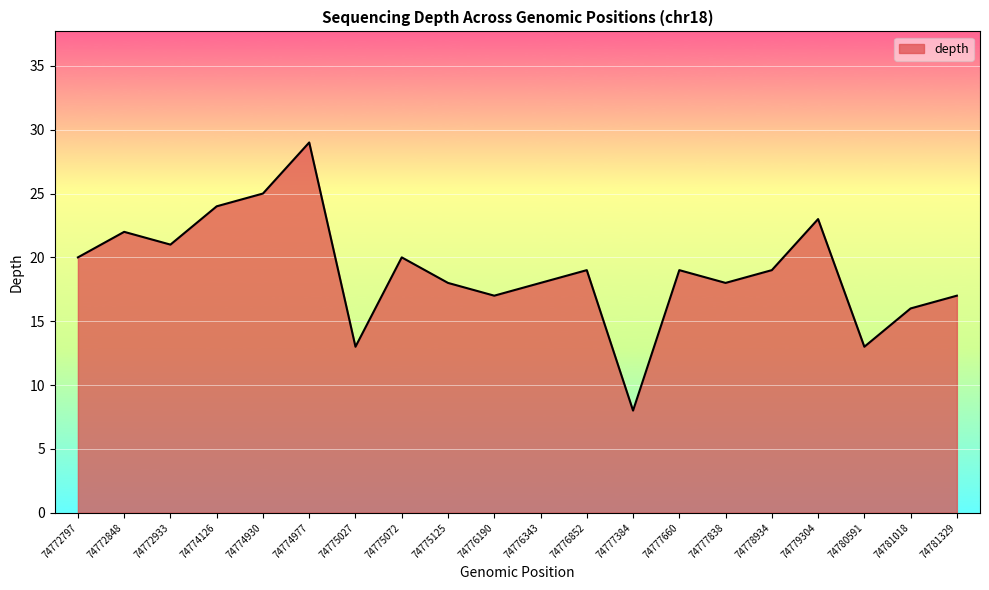

The chart shows a value of 14 at 74777384. True or false?

False